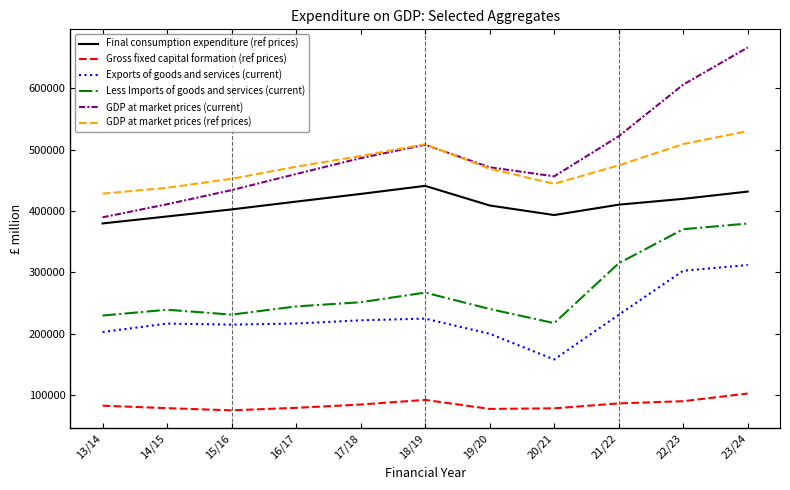

At which category is the sum across all series the highest?

23/24